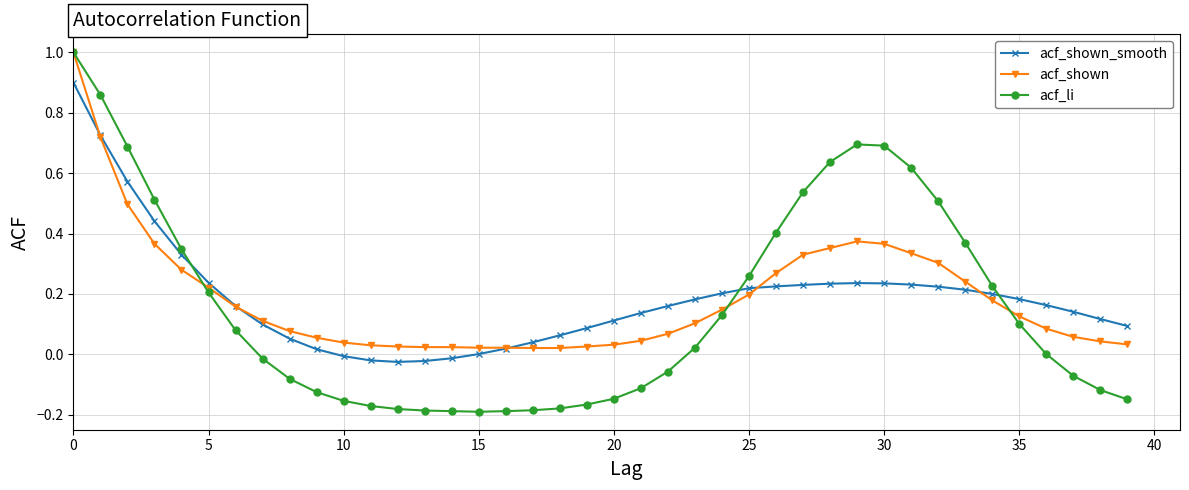

What is the maximum value for acf_shown?

1.0